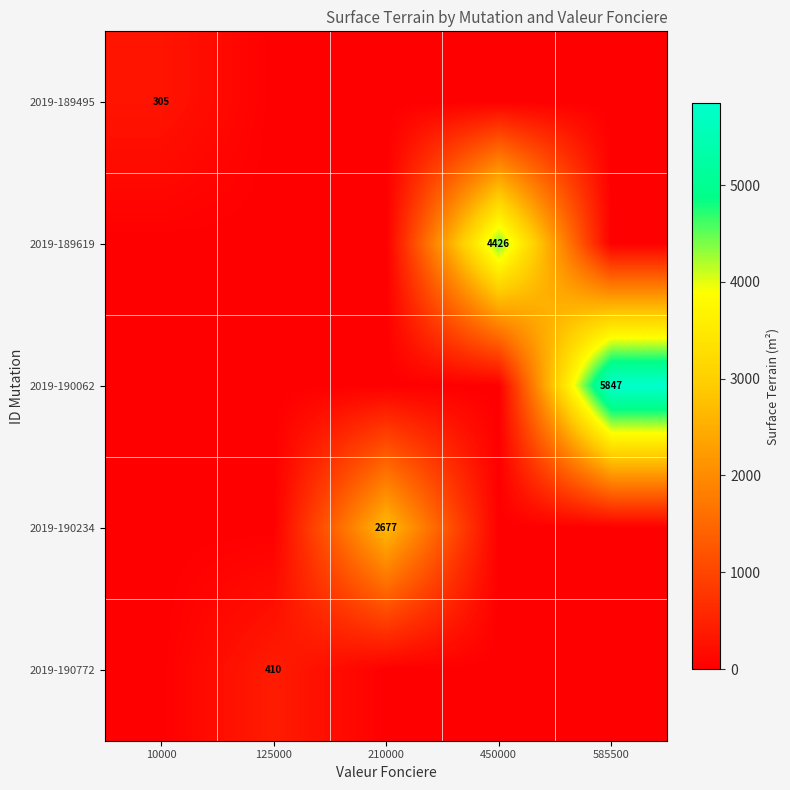

The value of 2019-189495 at 10000 is 305. True or false?

True